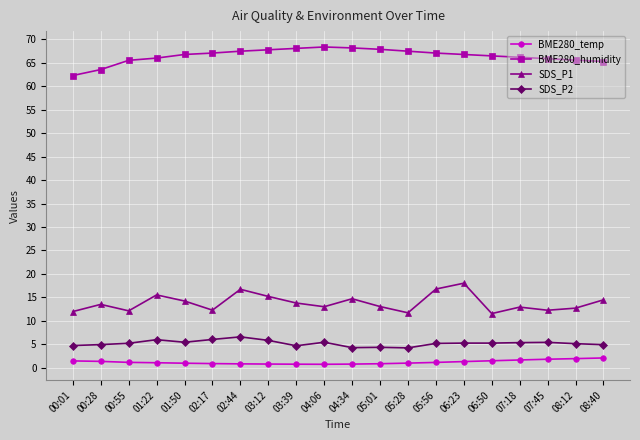

True or false: BME280_humidity and SDS_P2 intersect in this chart.

False